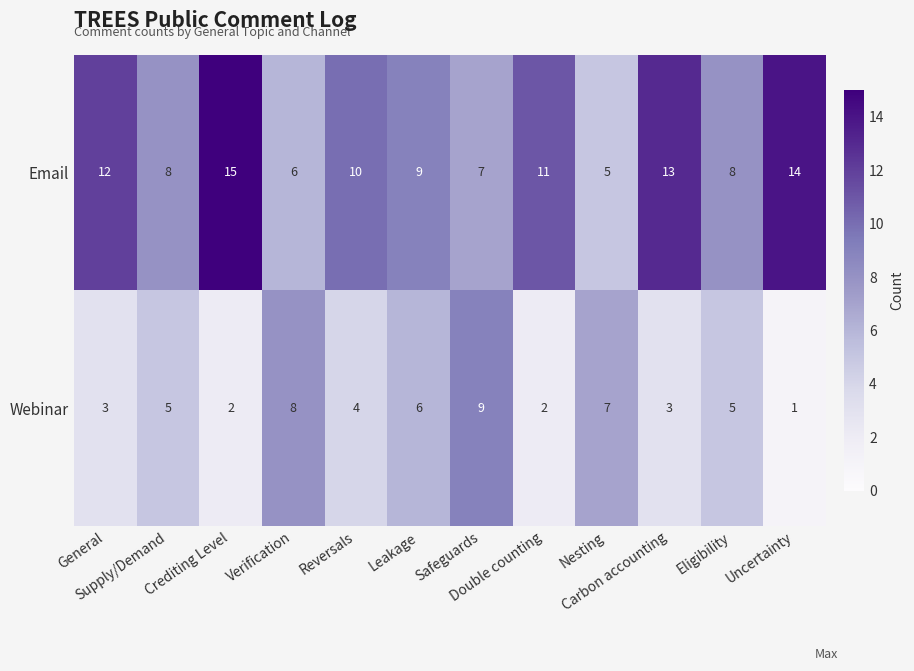

Which label corresponds to the largest value in the chart?

Crediting Level